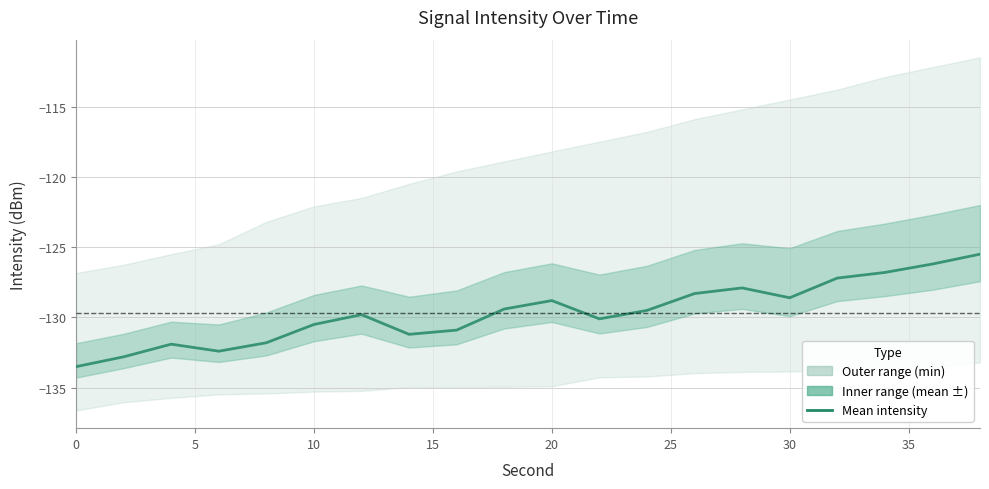

Reading right to left, list all the values displayed in this chart.

-125.5	-126.2	-126.8	-127.2	-128.6	-127.9	-128.3	-129.5	-130.1	-128.8	-129.4	-130.9	-131.2	-129.8	-130.5	-131.8	-132.4	-131.9	-132.8	-133.5